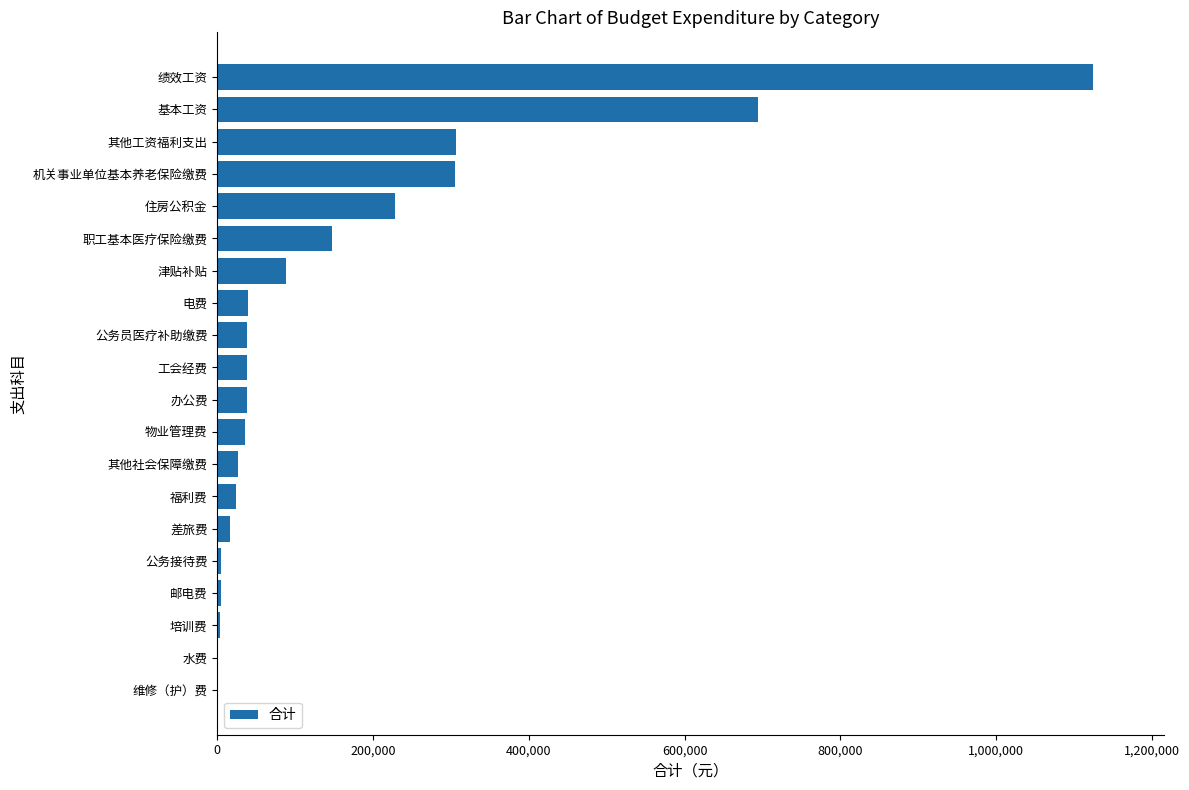

At which label is the value closest to 562790?

基本工资